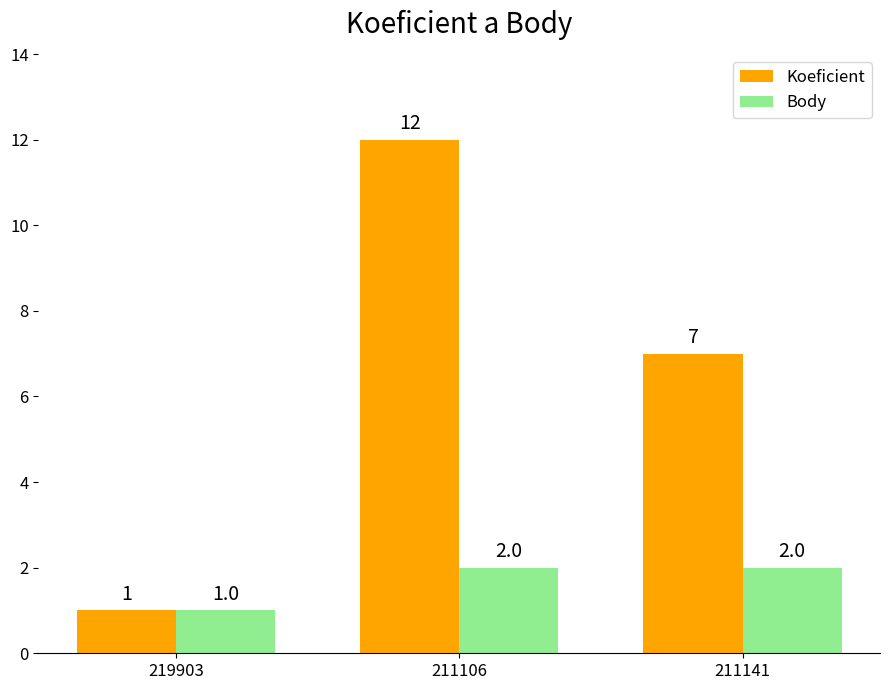

List the labels in order of Koeficient value, largest first.

211106, 211141, 219903